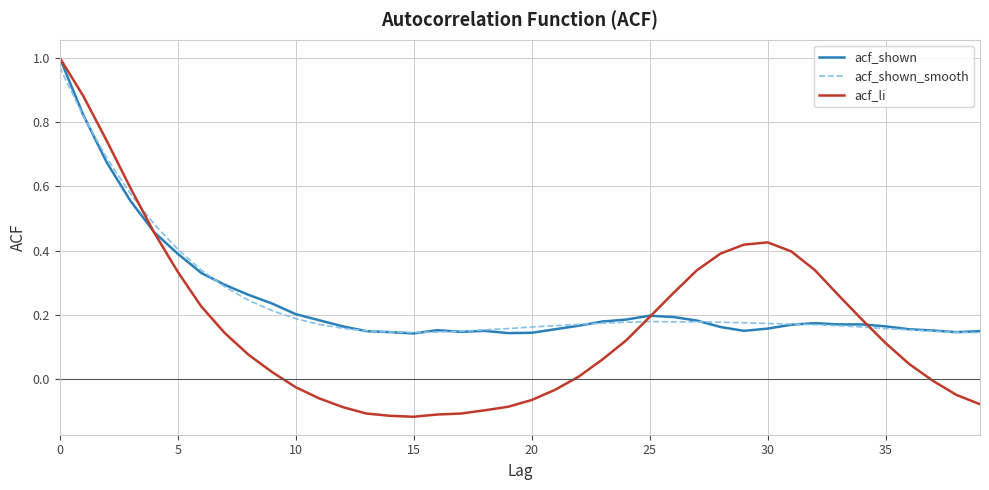

Which series has the widest spread of values?

acf_li